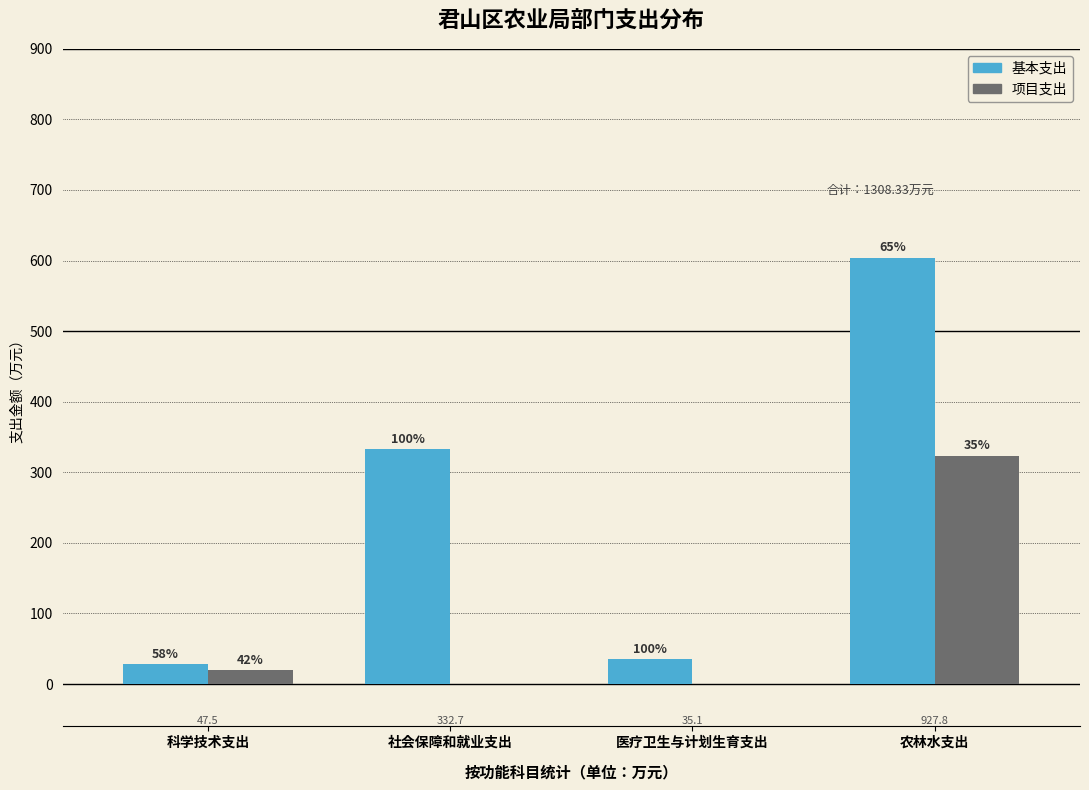

How many groups of bars are there?

4